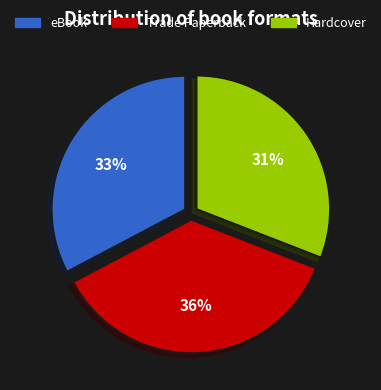

To the nearest percent, what portion does eBook represent?

33%